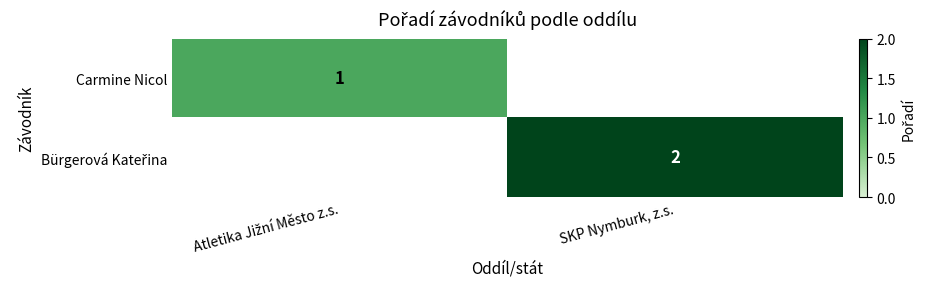

How many series are shown in this chart?

2